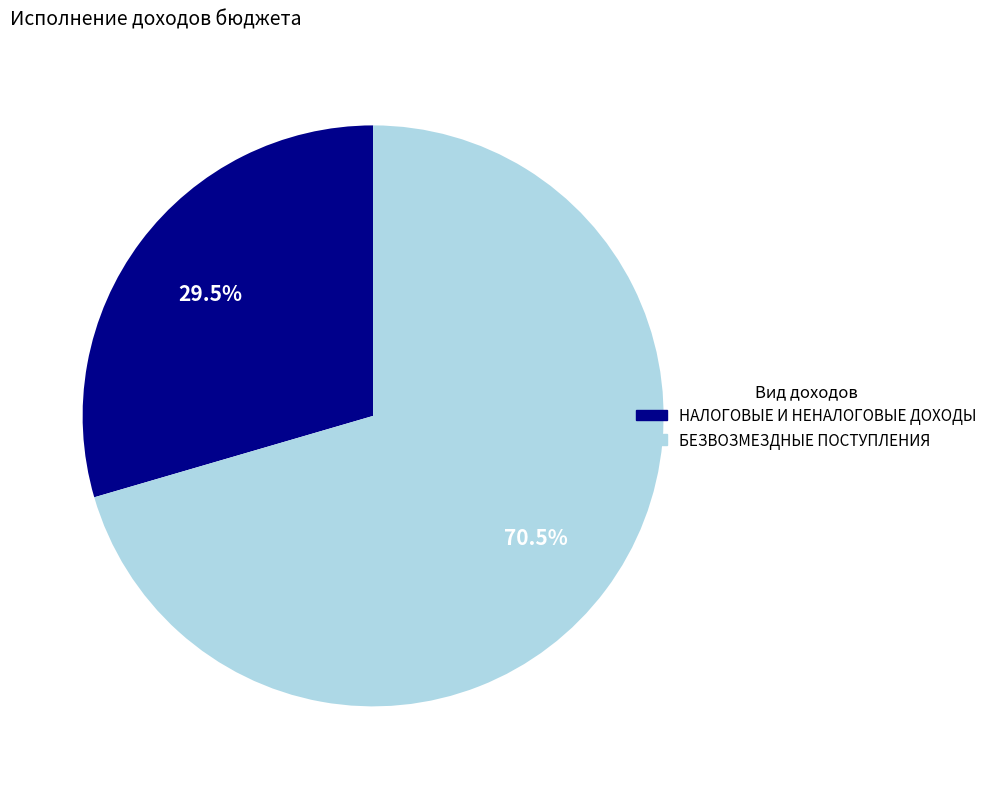

Between НАЛОГОВЫЕ И НЕНАЛОГОВЫЕ ДОХОДЫ and БЕЗВОЗМЕЗДНЫЕ ПОСТУПЛЕНИЯ, which is larger?

БЕЗВОЗМЕЗДНЫЕ ПОСТУПЛЕНИЯ